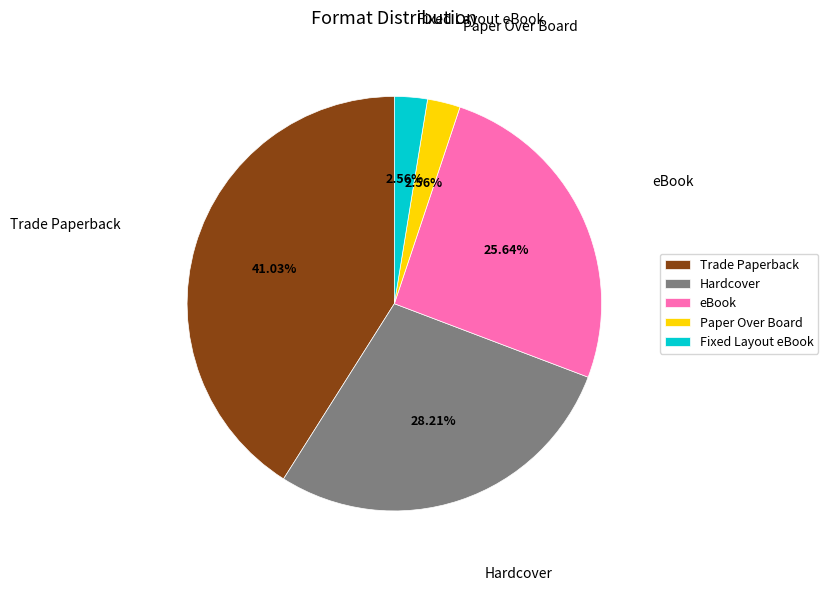

What is the largest slice in the pie chart?

Trade Paperback